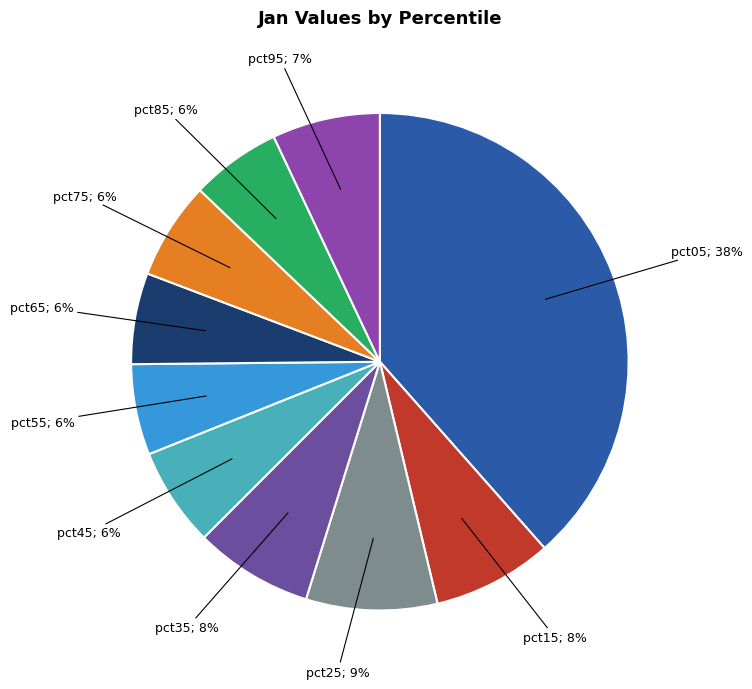

Which category has the biggest portion of the pie?

pct05